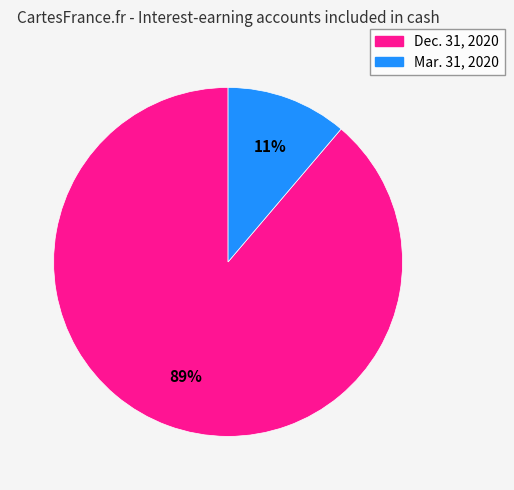

How many segments does this pie chart have?

2